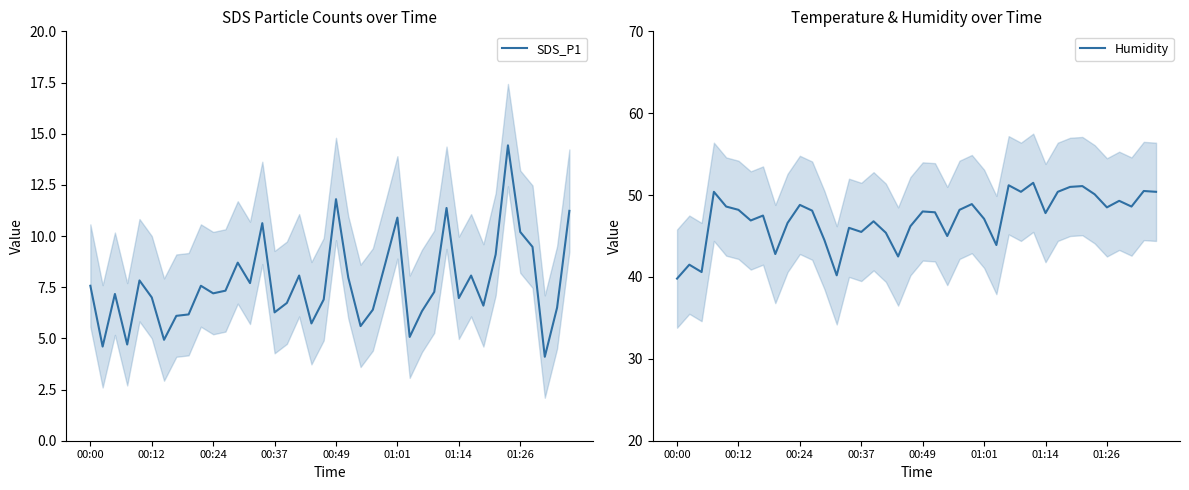

At 33, list the series in order from largest to smallest.

Humidity, SDS_P1